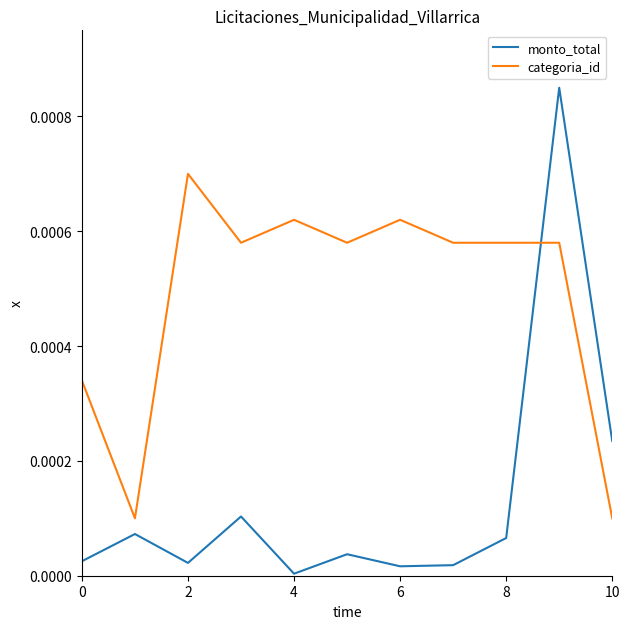

Which series has the widest spread of values?

monto_total